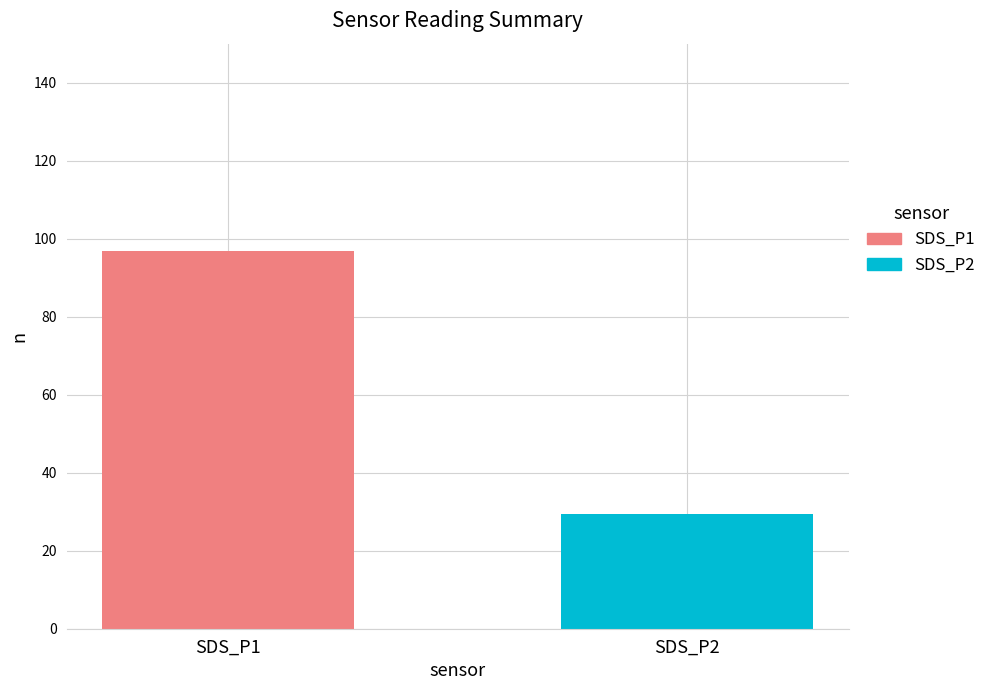

Rank the series by their average value, from highest to lowest.

SDS_P1, SDS_P2